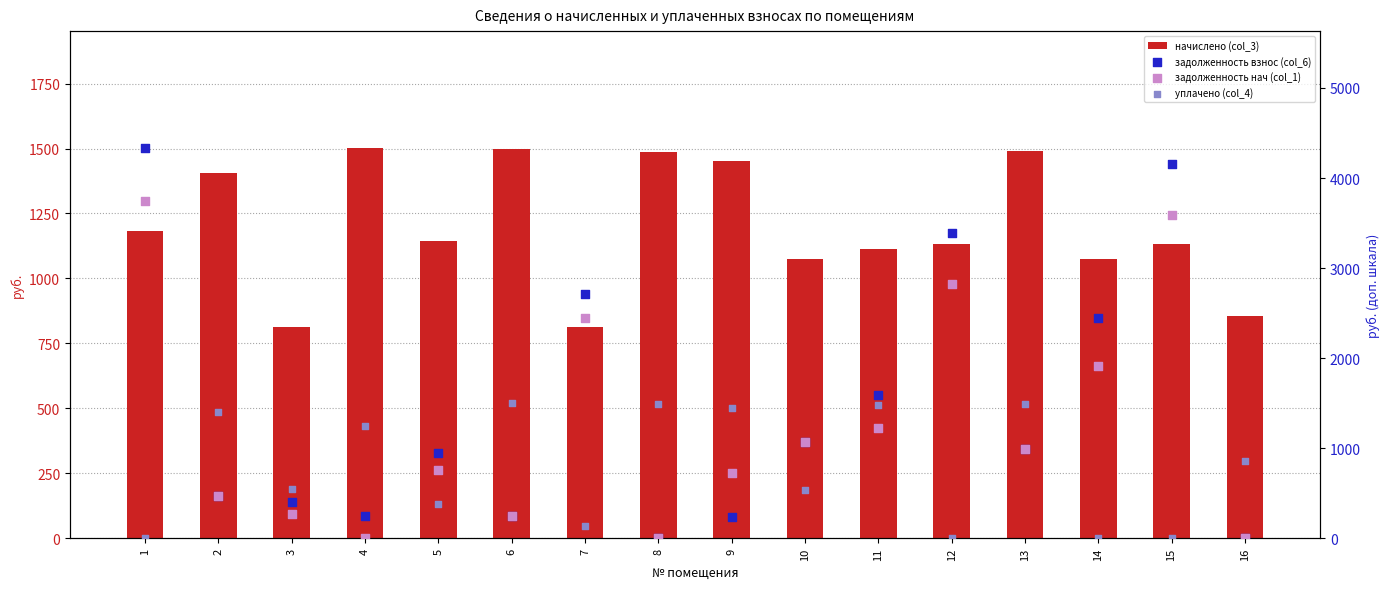

What is the total value across all series at 4?

3002.8